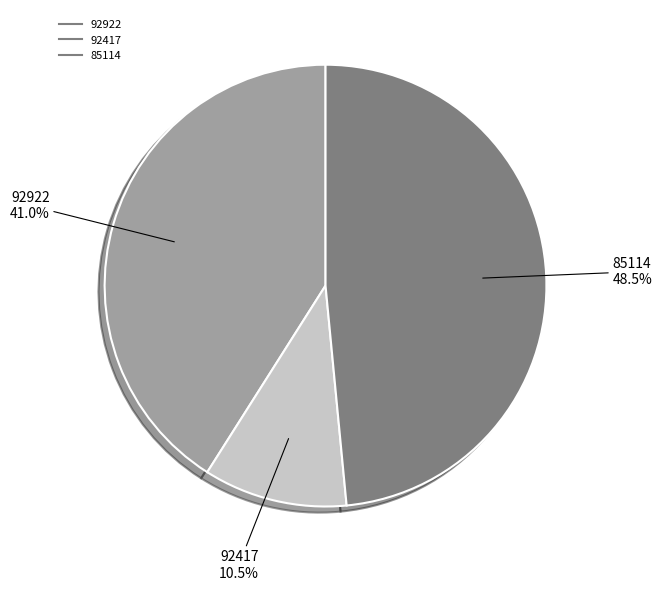

Which category has the smallest portion of the pie?

92417